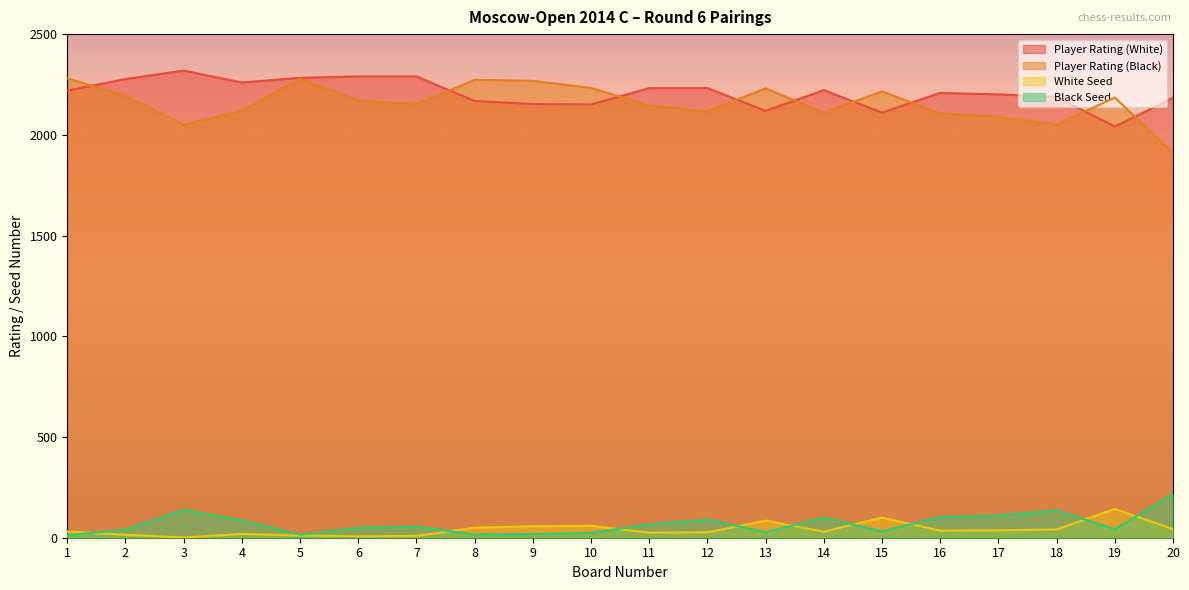

Where does the Player Rating (Black) series first go above 2170?

1